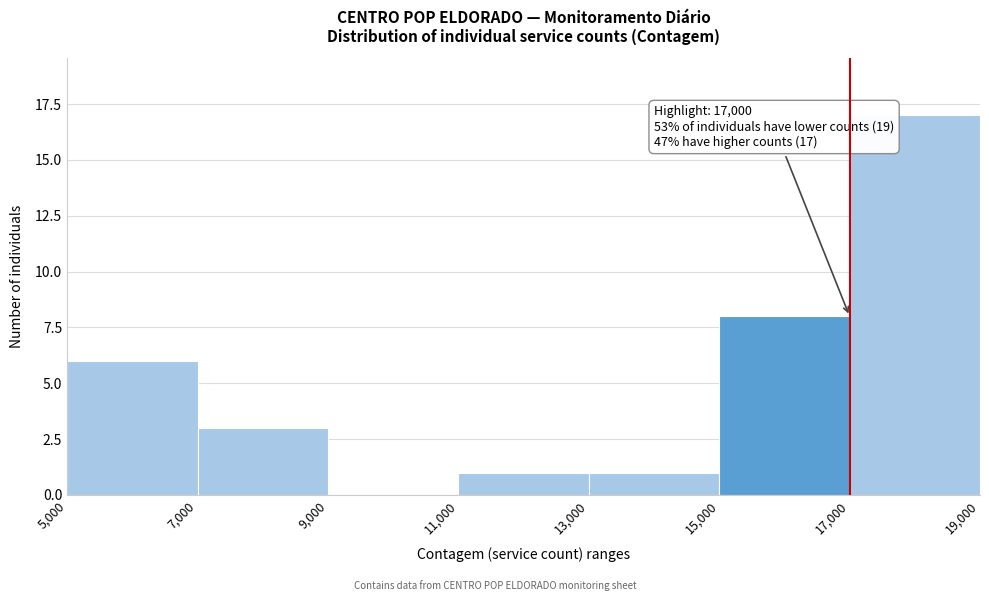

Over which range of the x-axis is the bar tallest?

17,000 to 19,000